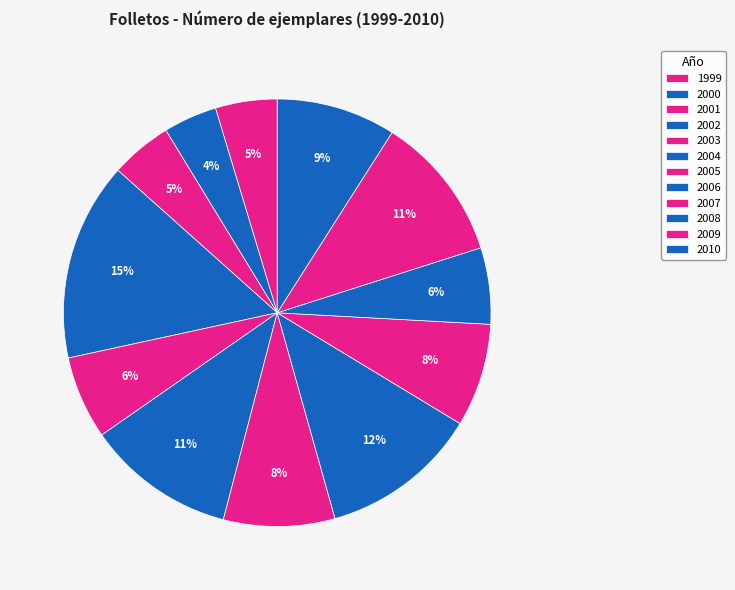

To the nearest percent, what portion does 2006 represent?

12%